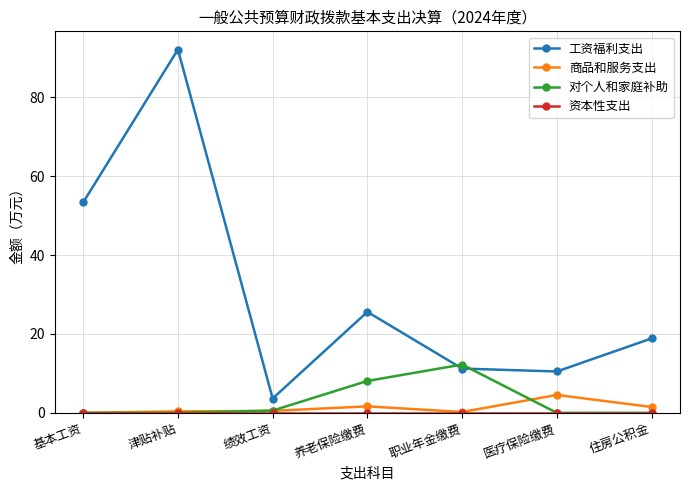

What is the spread (max minus min) of values at 养老保险缴费?

25.6